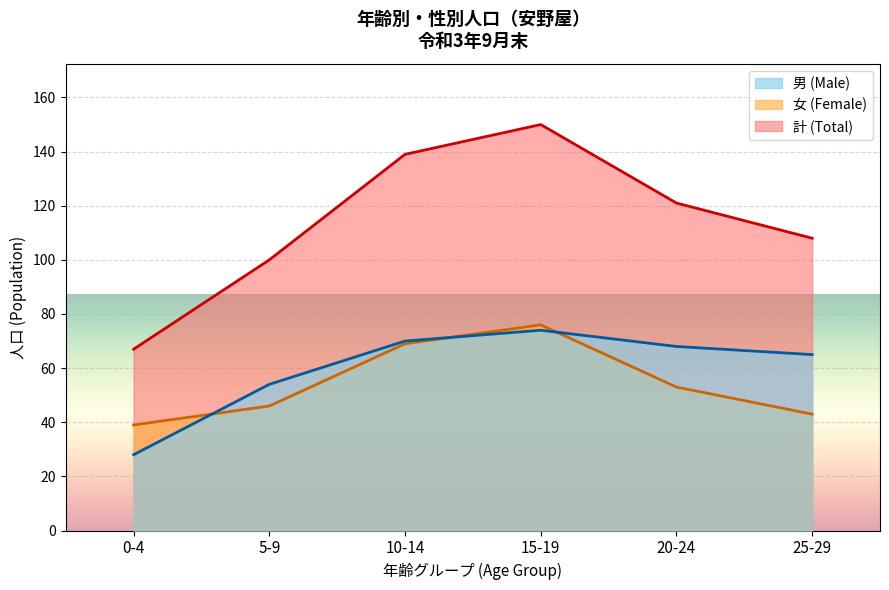

What is the label of the 1st point from the left?

0-4